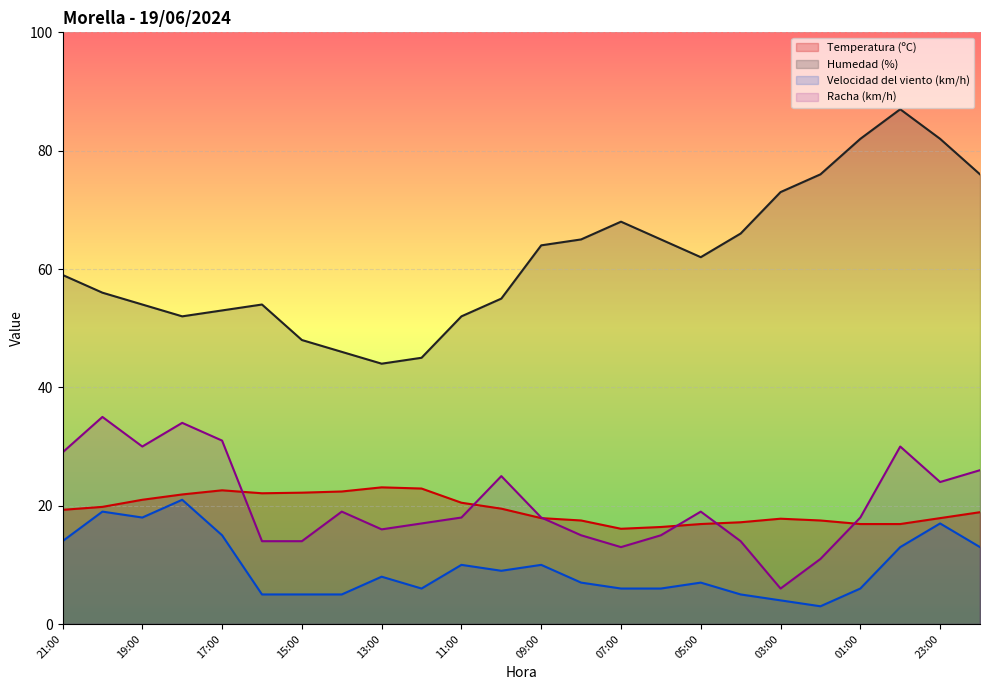

True or false: Velocidad del viento (km/h) and Racha (km/h) intersect in this chart.

False